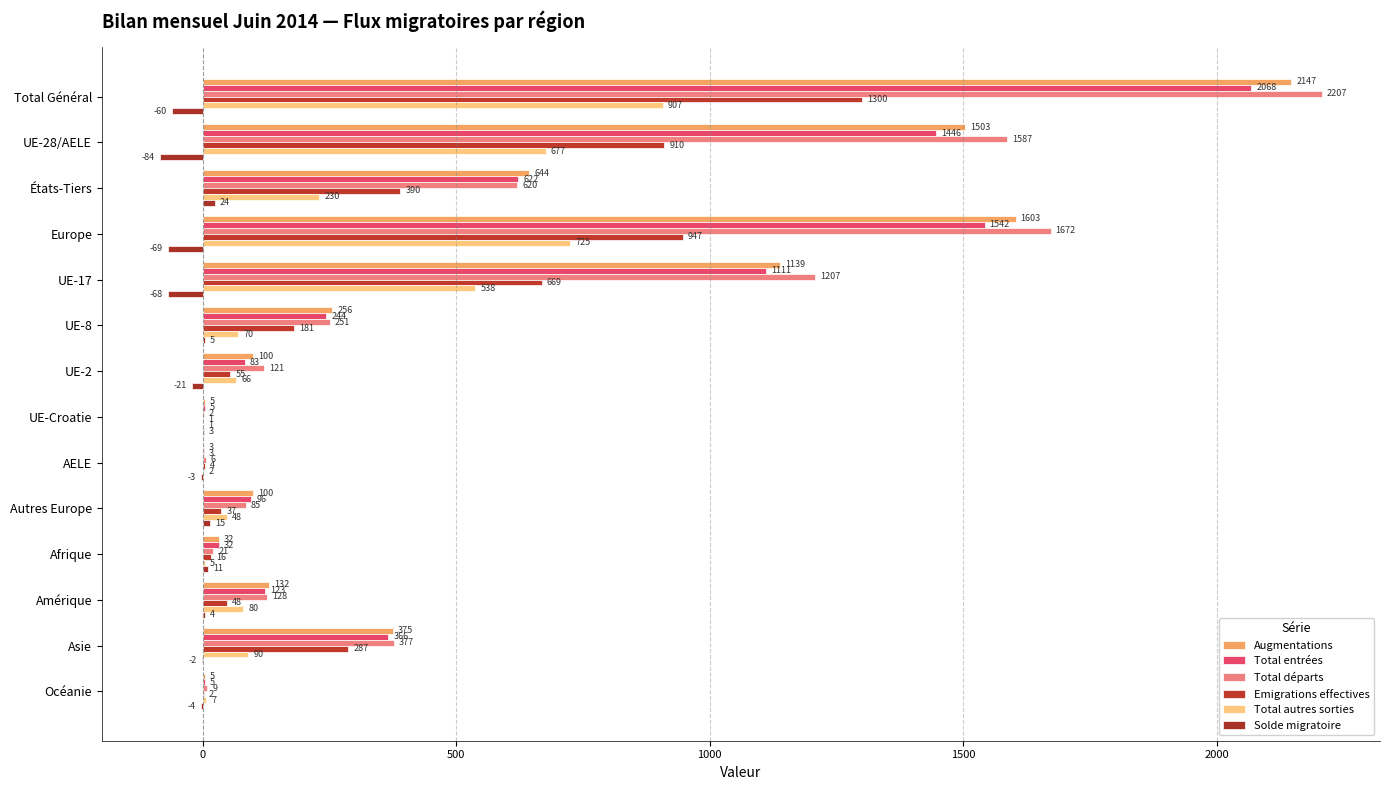

Count the number of data series in this chart.

6